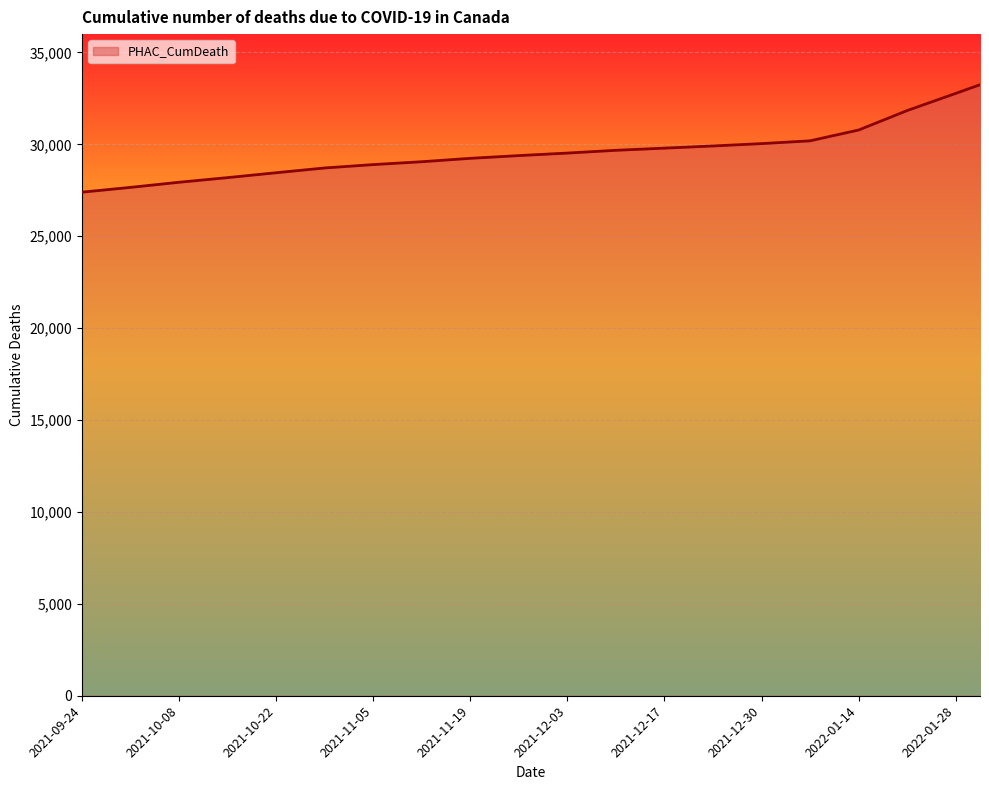

What value does the data have at 2021-10-22, to the nearest 50?

28450